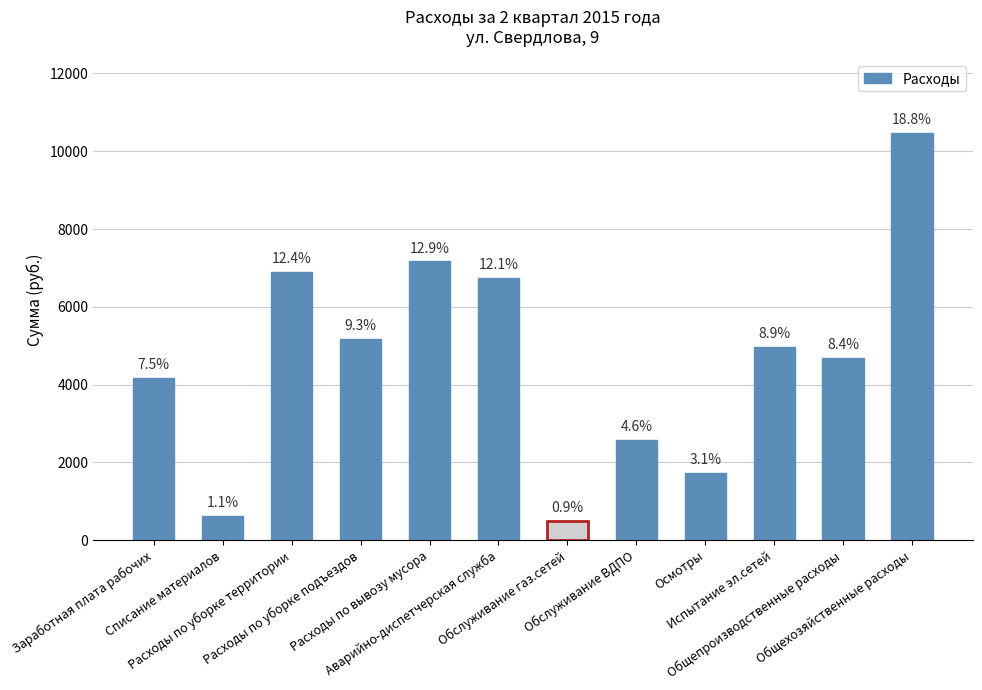

Are the bars horizontal?

No